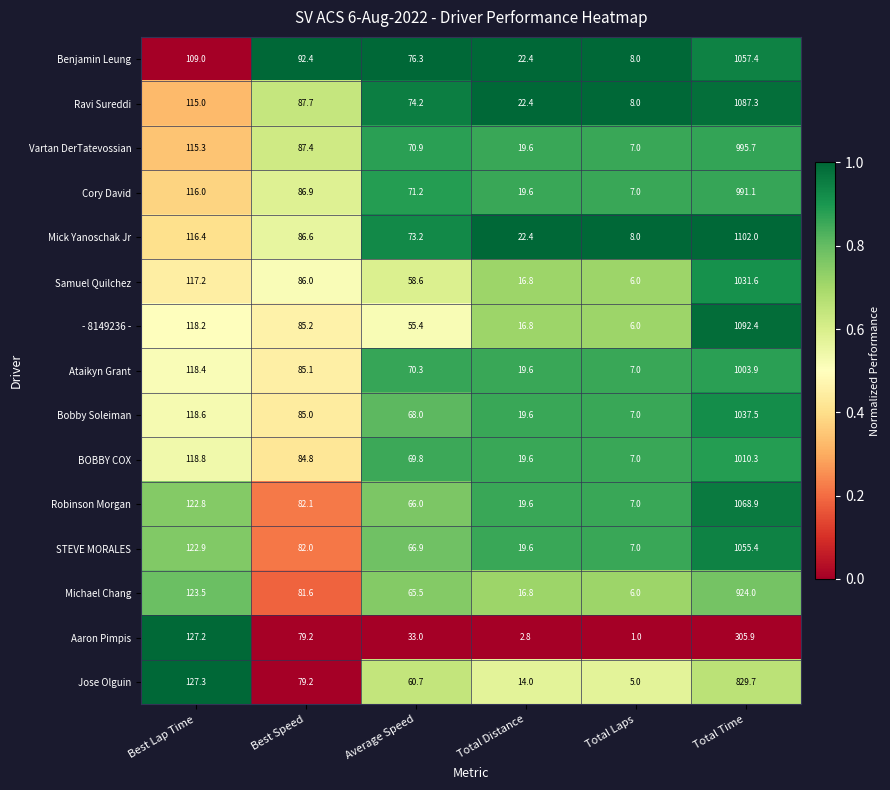

Which series has the largest total across all categories?

Mick Yanoschak Jr